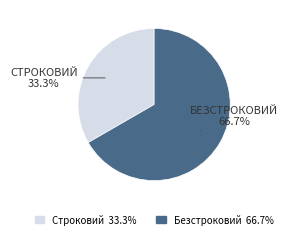

Which slice is the largest?

Безстроковий